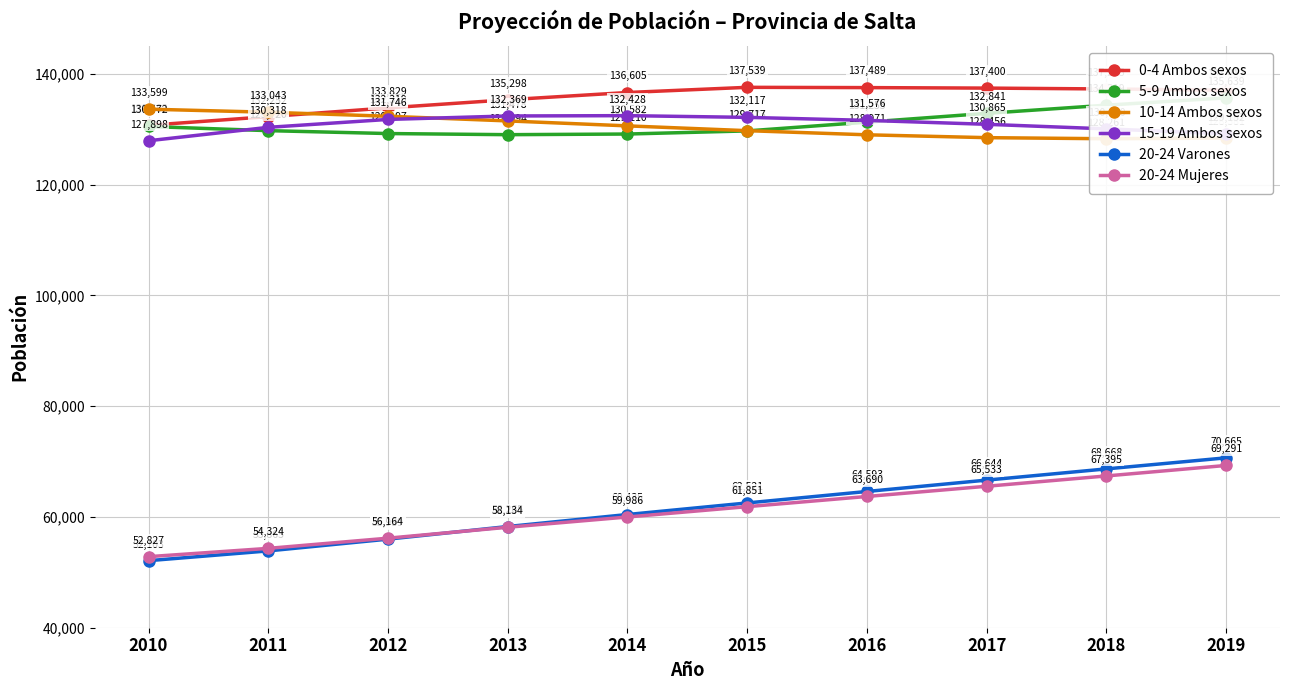

Which series has the largest range (max minus min)?

20-24 Varones